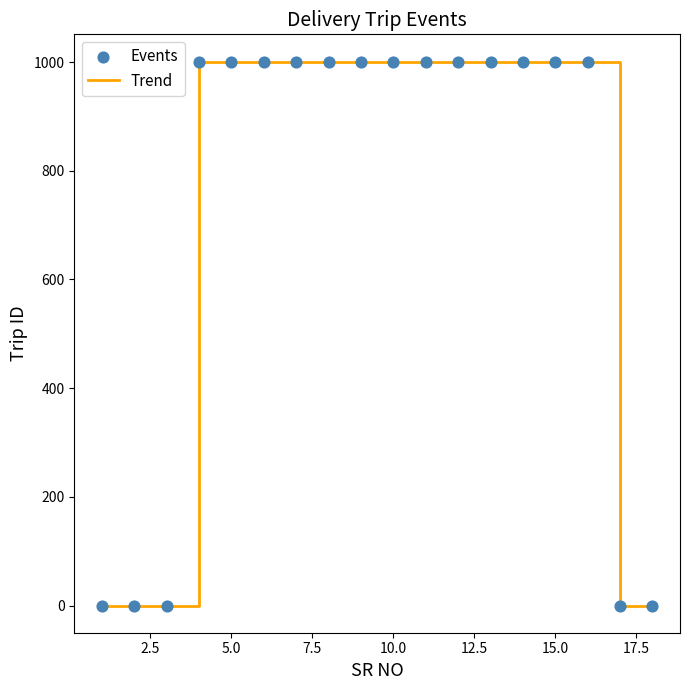

How many lines are shown in the chart?

1